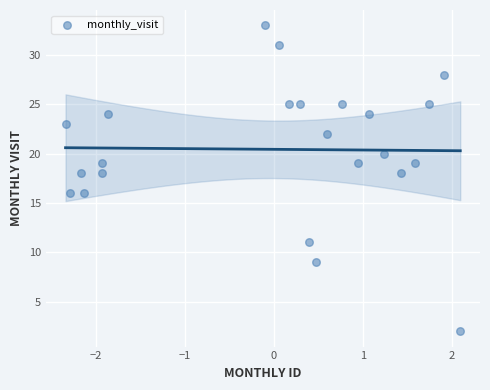

What is the range of Y values (max minus min)?

31